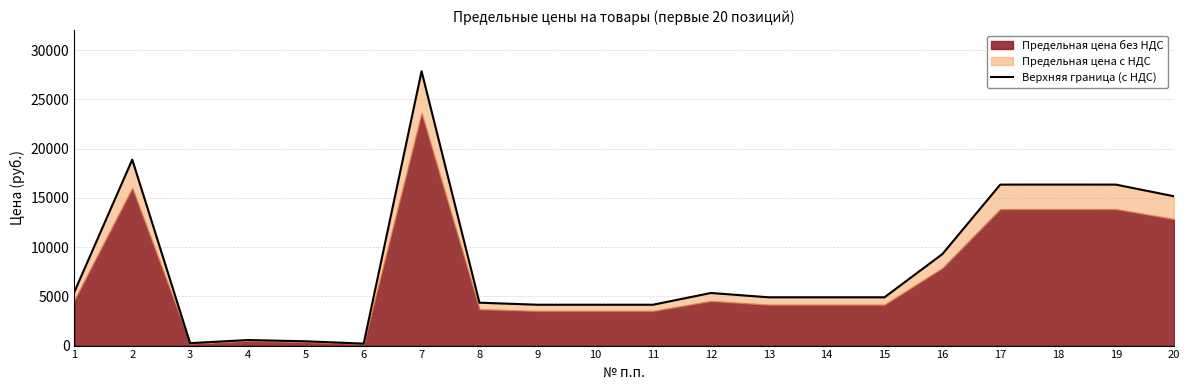

Reading right to left, extract all data points from this chart.

15169.3	16350.0	16354.5	16350.0	9292.5	4903.5	4905.1	4903.5	5342.6	4149.5	4149.5	4149.5	4357.7	27864.7	198.6	435.9	564.4	247.1	18887.1	5451.2